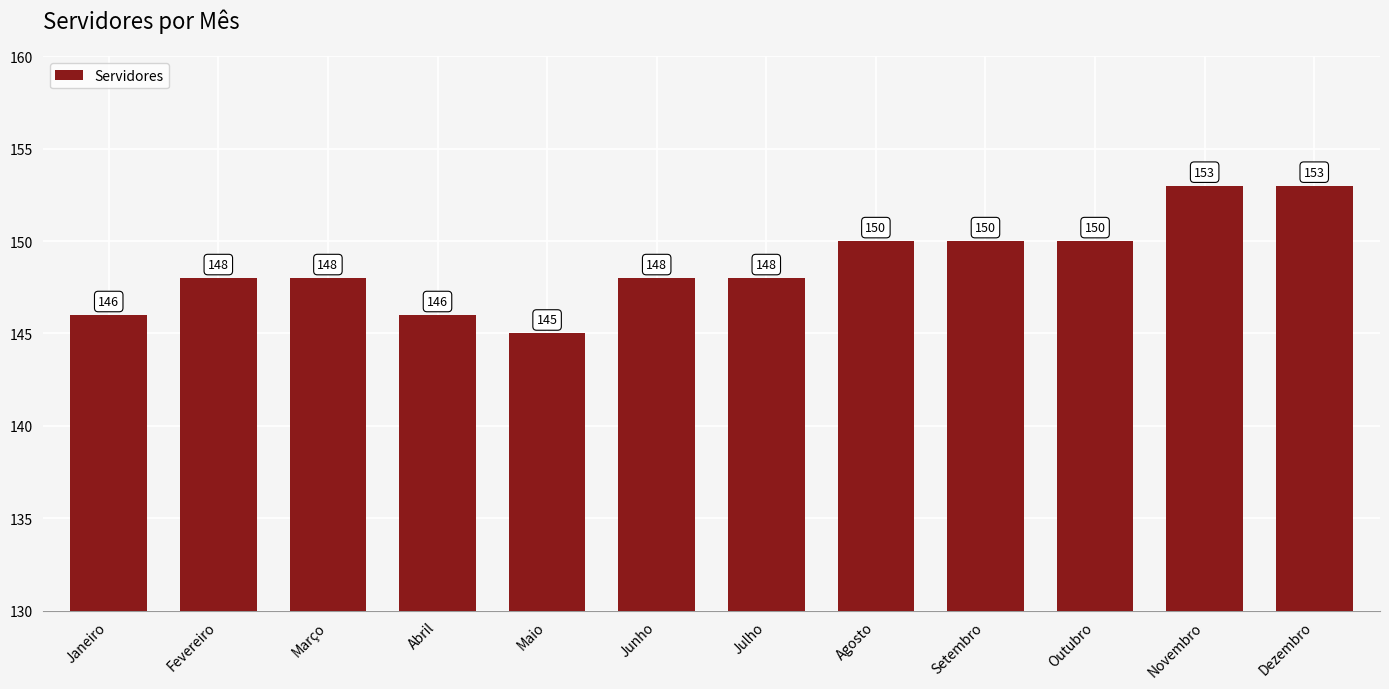

Reading left to right, extract all data points from this chart.

146	148	148	146	145	148	148	150	150	150	153	153